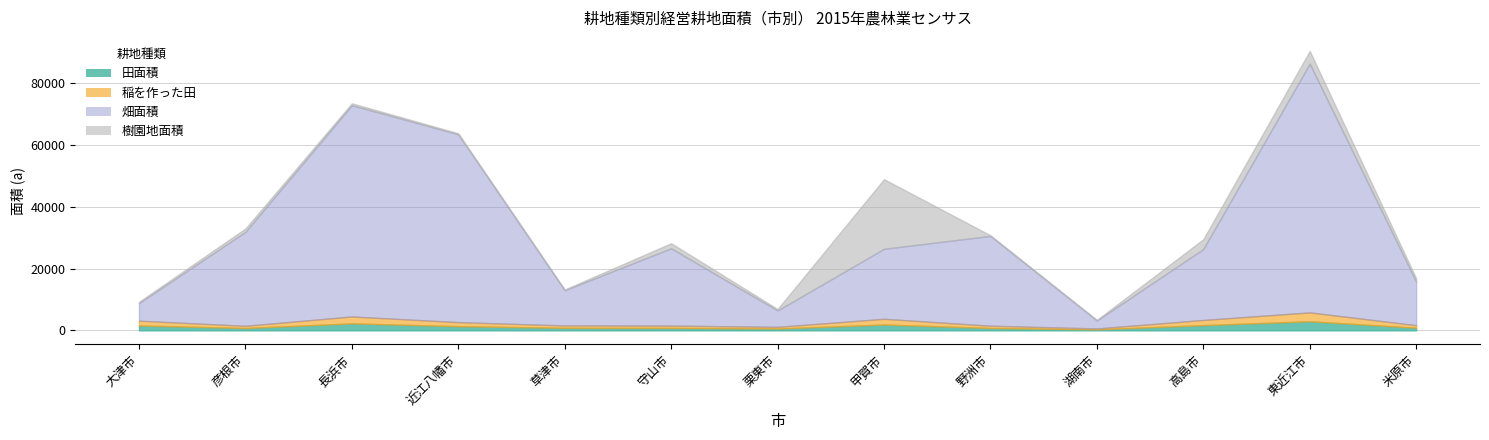

True or false: 畑面積 and 田面積 cross at least once.

False